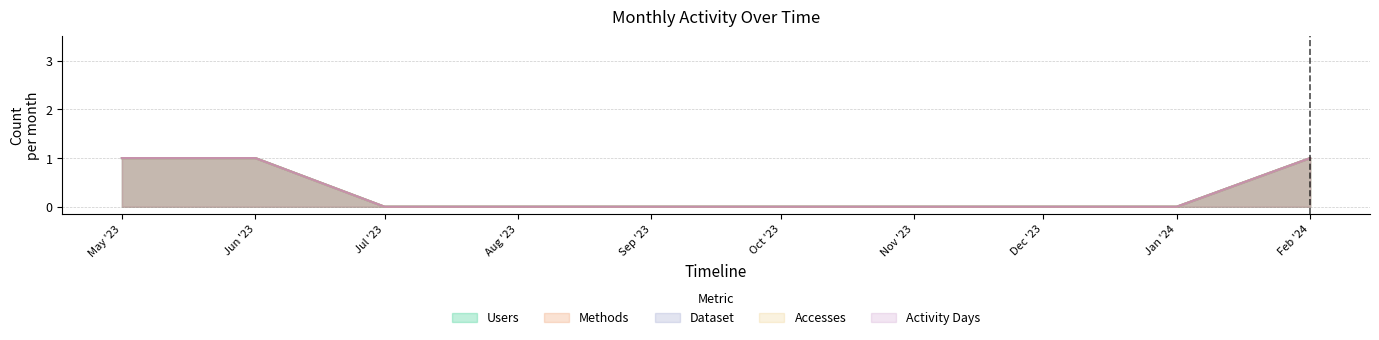

Reading right to left, what are all the values shown in this chart?

Users: 1	0	0	0	0	0	0	0	1	1
Methods: 1	0	0	0	0	0	0	0	1	1
Dataset: 1	0	0	0	0	0	0	0	1	1
Accesses: 1	0	0	0	0	0	0	0	1	1
Activity Days: 1	0	0	0	0	0	0	0	1	1